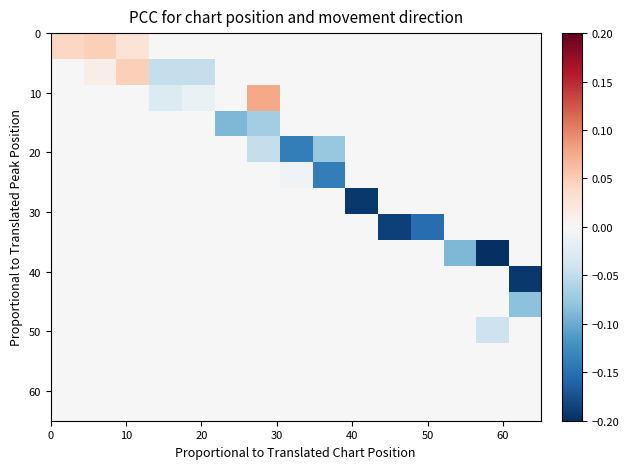

At how many categories does at least one series exceed 0?

4